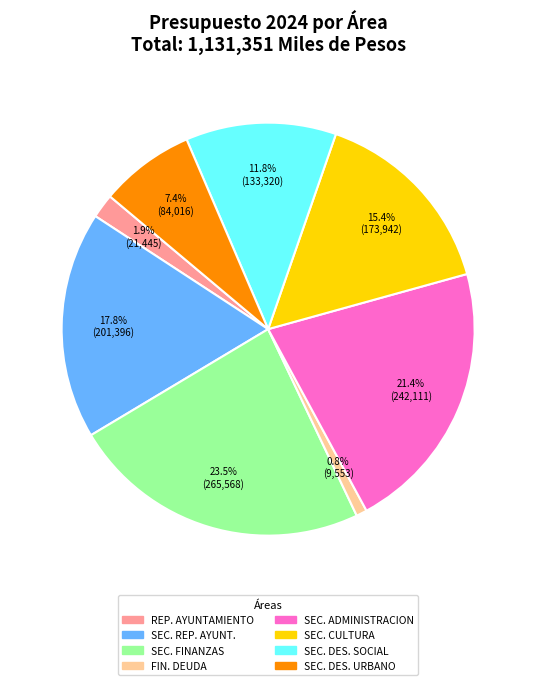

Count the number of slices in the pie.

8